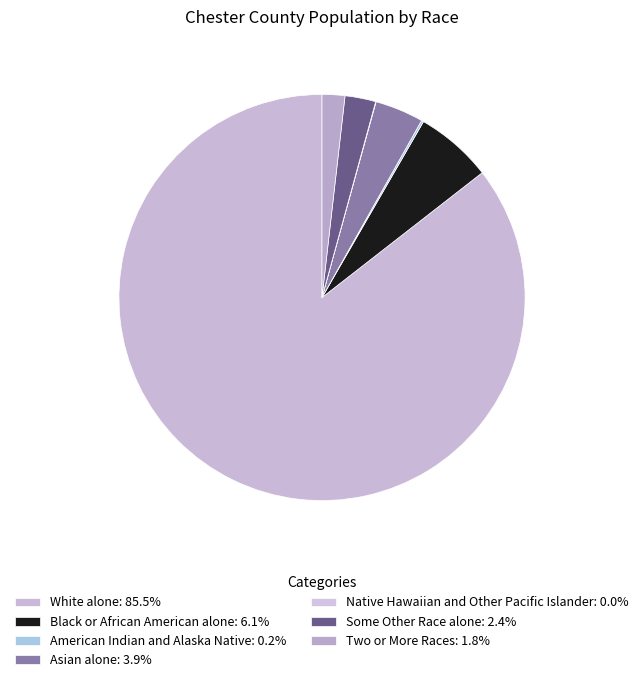

The Asian alone slice represents 9% of the pie. True or false?

False